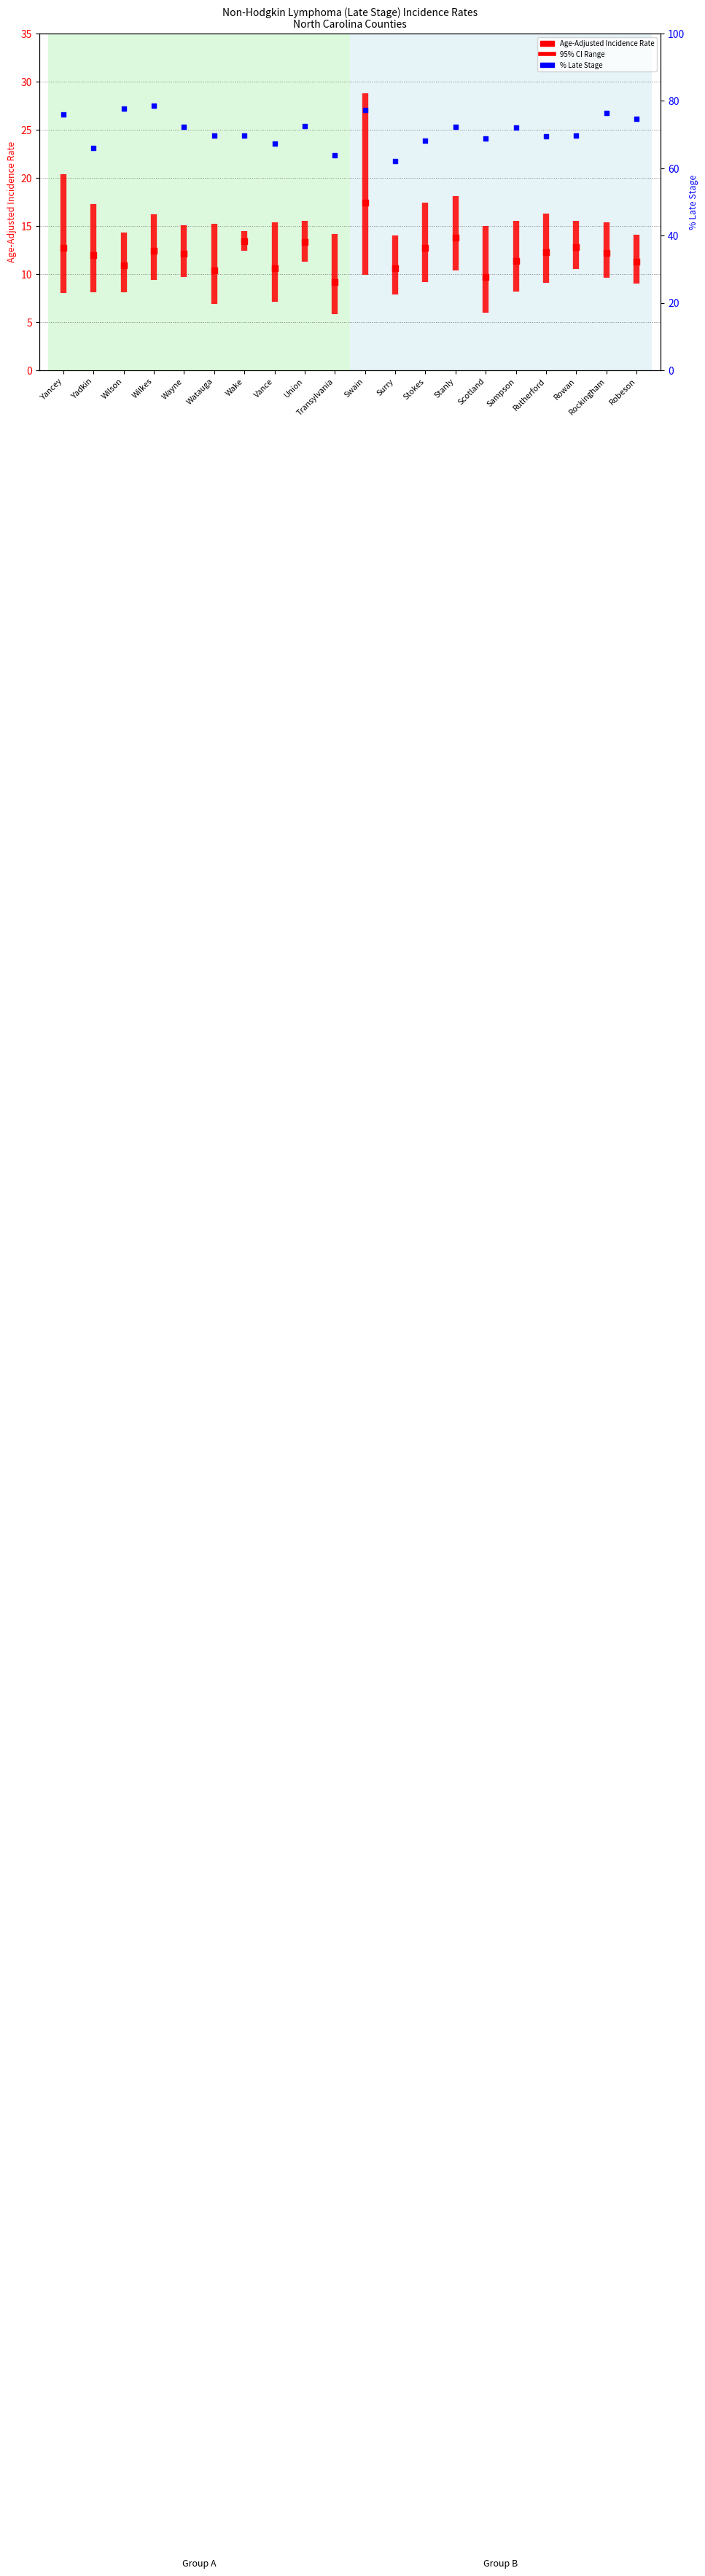

At which category is the sum across all series the highest?

Swain